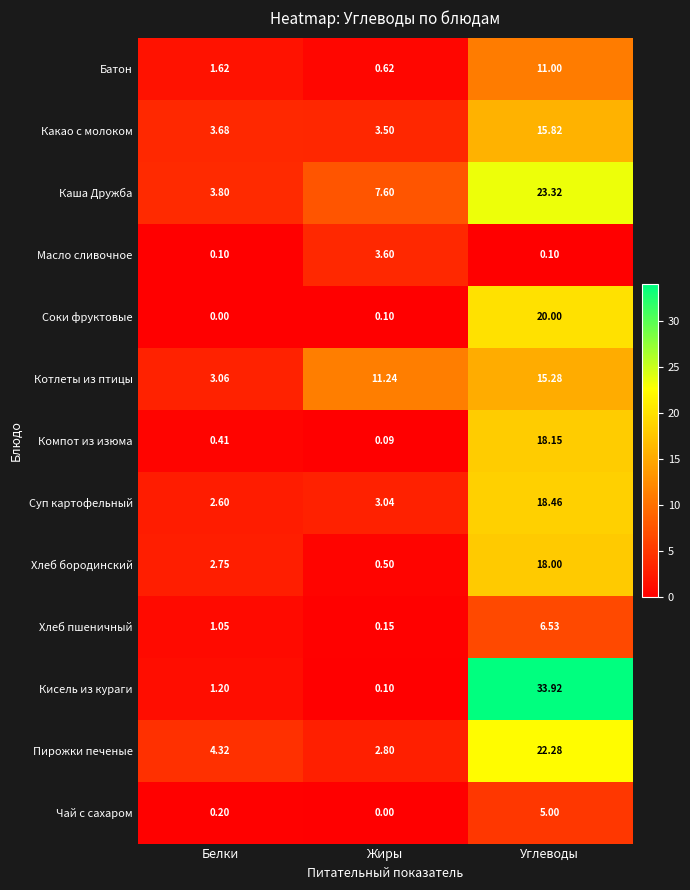

Which series has the widest spread of values?

Кисель из кураги